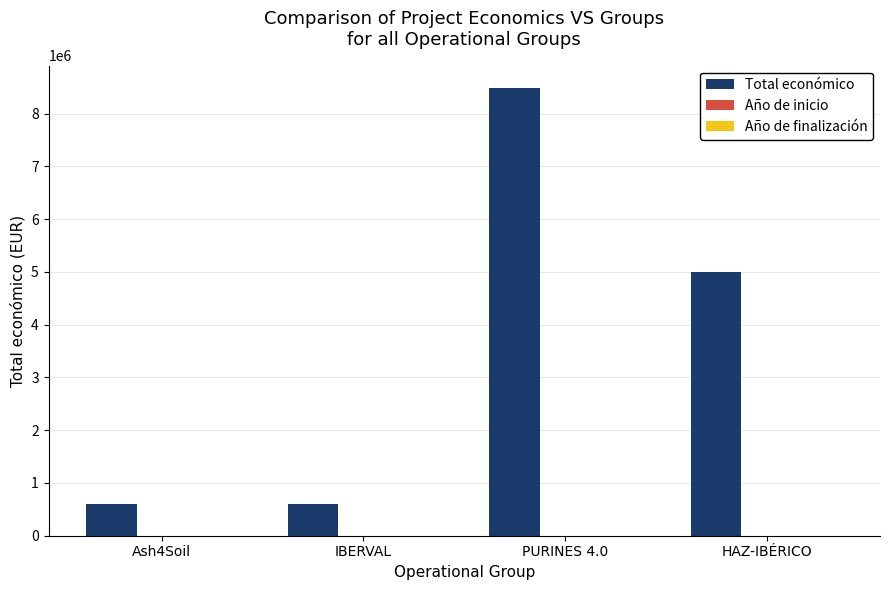

Between IBERVAL and HAZ-IBÉRICO, which series saw the biggest shift?

Total económico